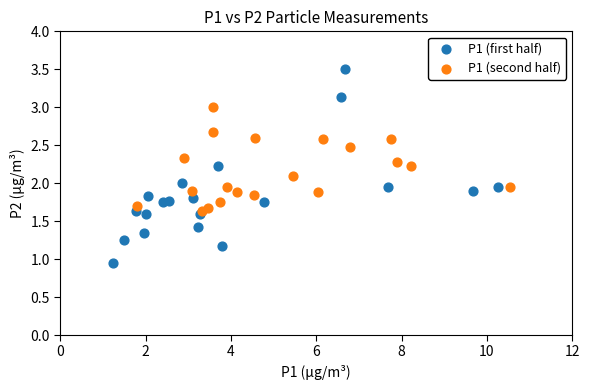

Which series has the widest spread of Y values?

P1 (first half)